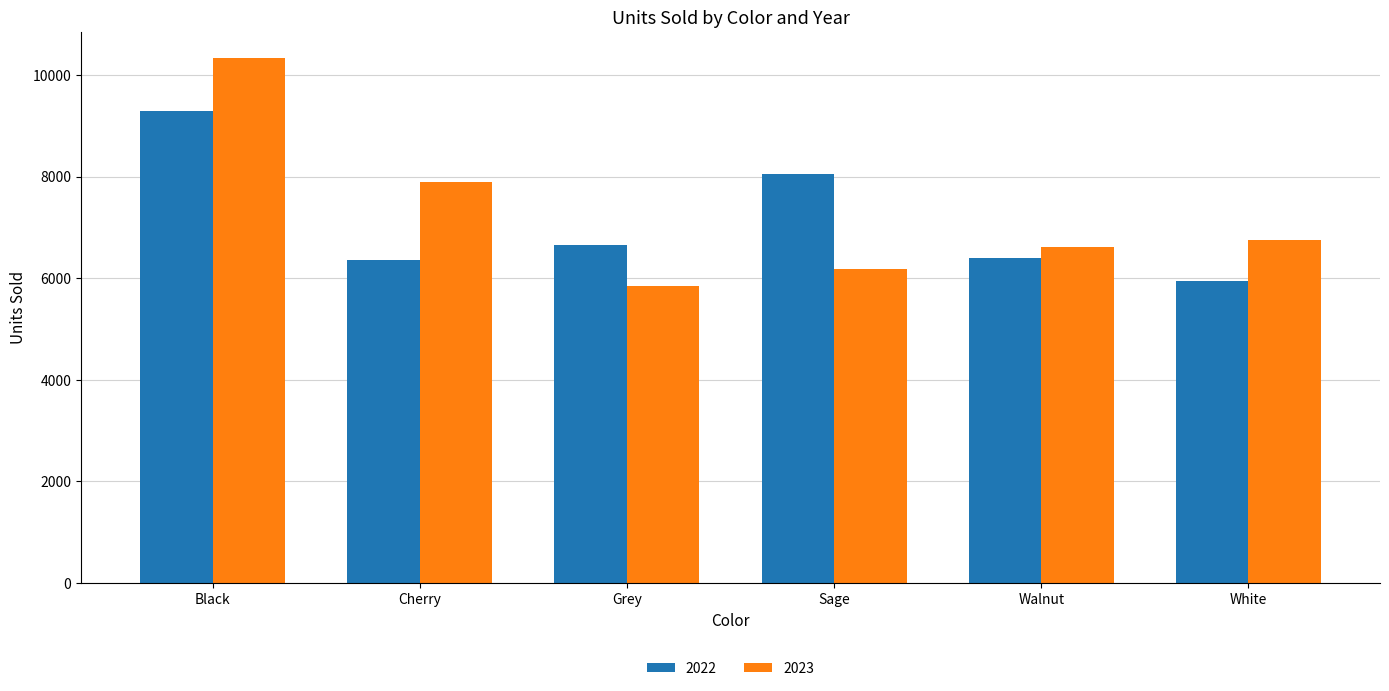

Which series has the largest range (max minus min)?

2023